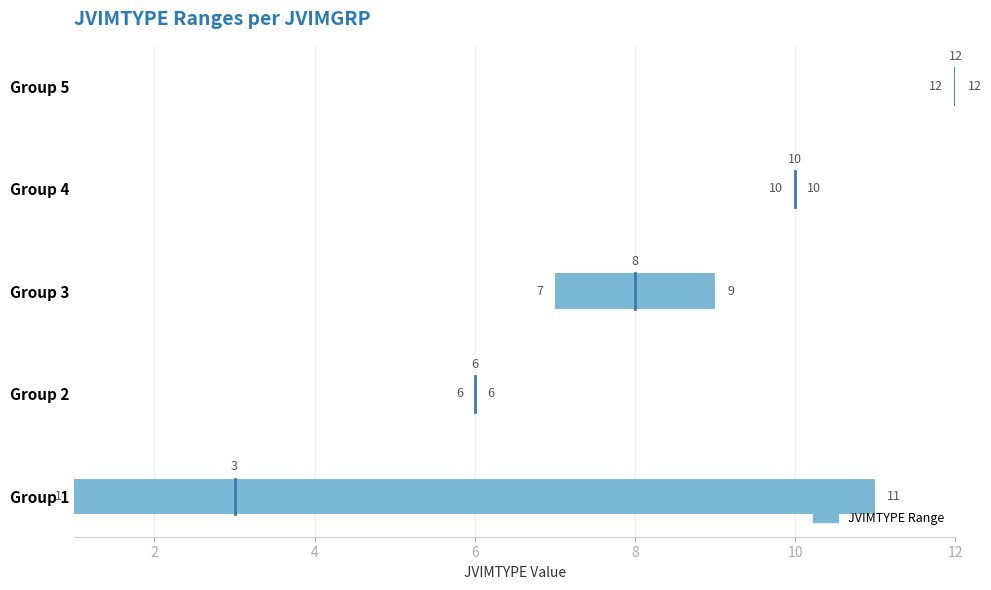

What is the minimum value shown in the chart?

1